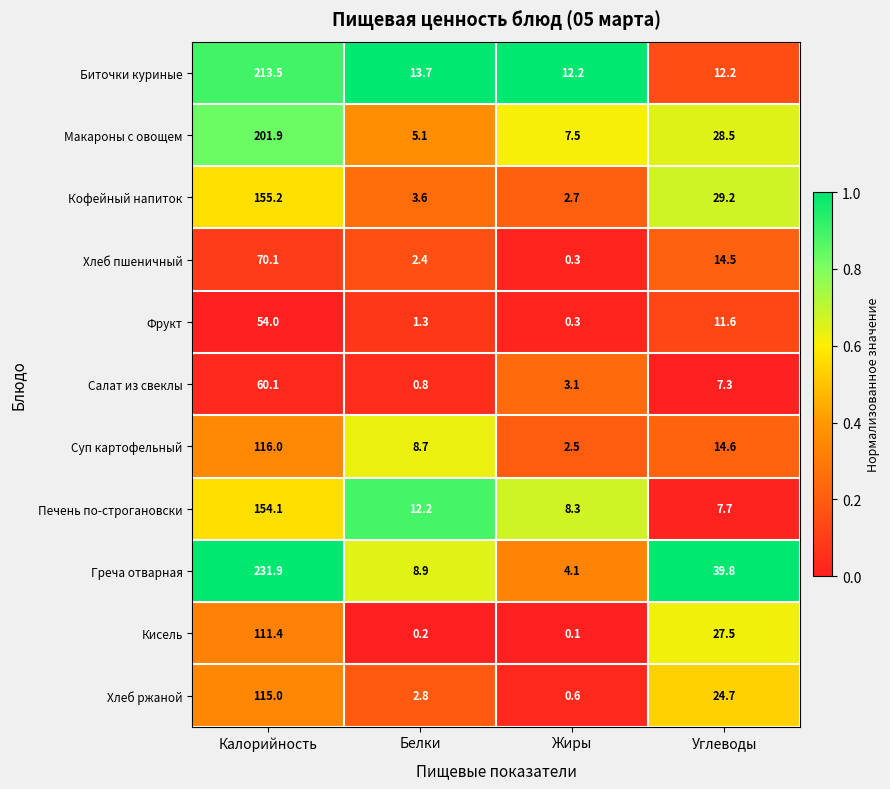

What is the total value across all series at Калорийность?

1483.2